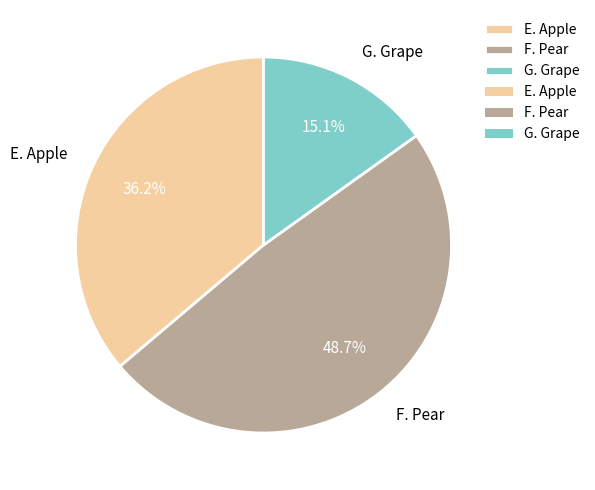

What is the ratio of the value at G. Grape to the value at E. Apple?

0.4